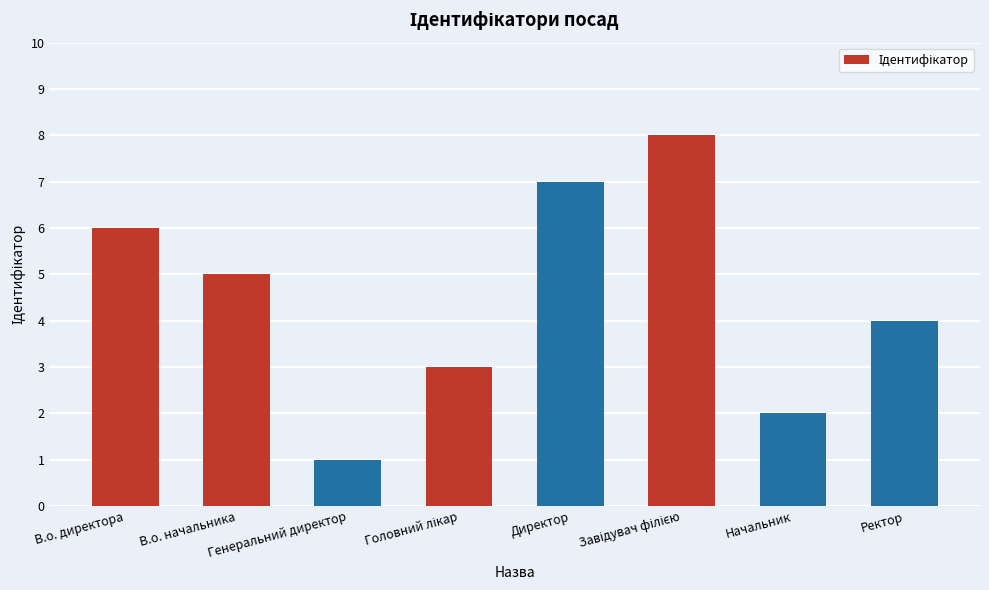

What is the greatest value displayed?

8